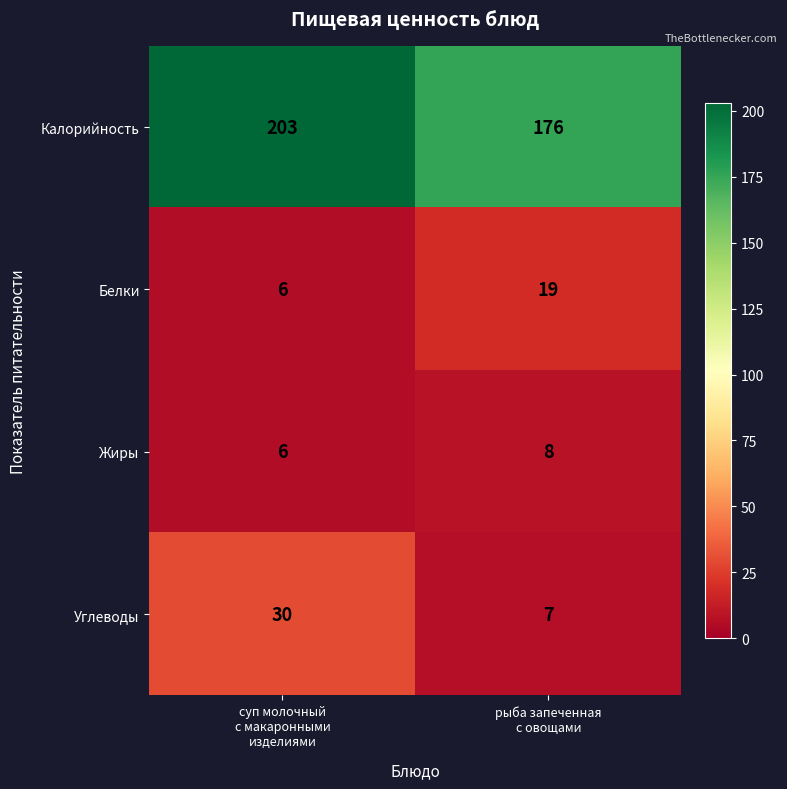

Which series has the largest range (max minus min)?

Калорийность